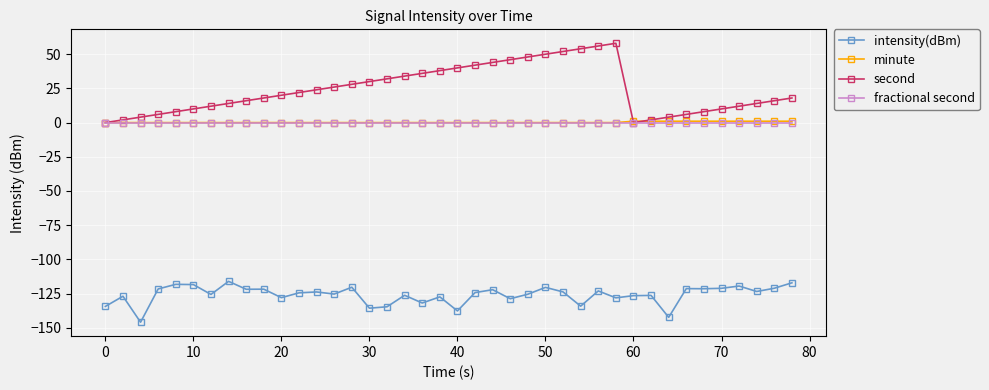

True or false: intensity(dBm) and fractional second cross at least once.

False